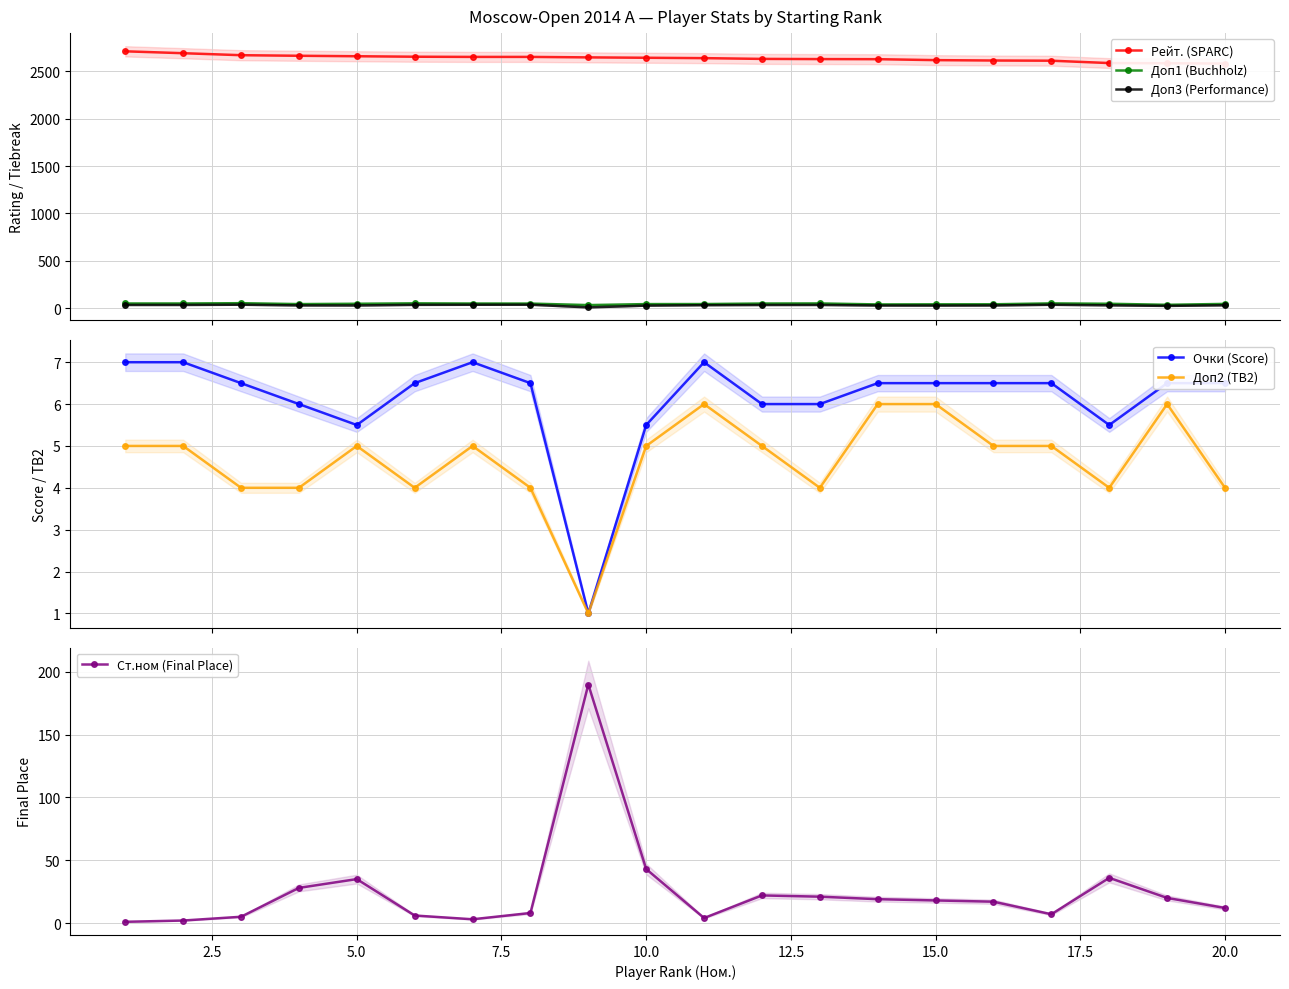

List the series in order of their peak value, highest first.

Рейт. (SPARC), Ст.ном (Final Place), Доп1 (Buchholz), Доп3 (Performance), Очки (Score), Доп2 (TB2)